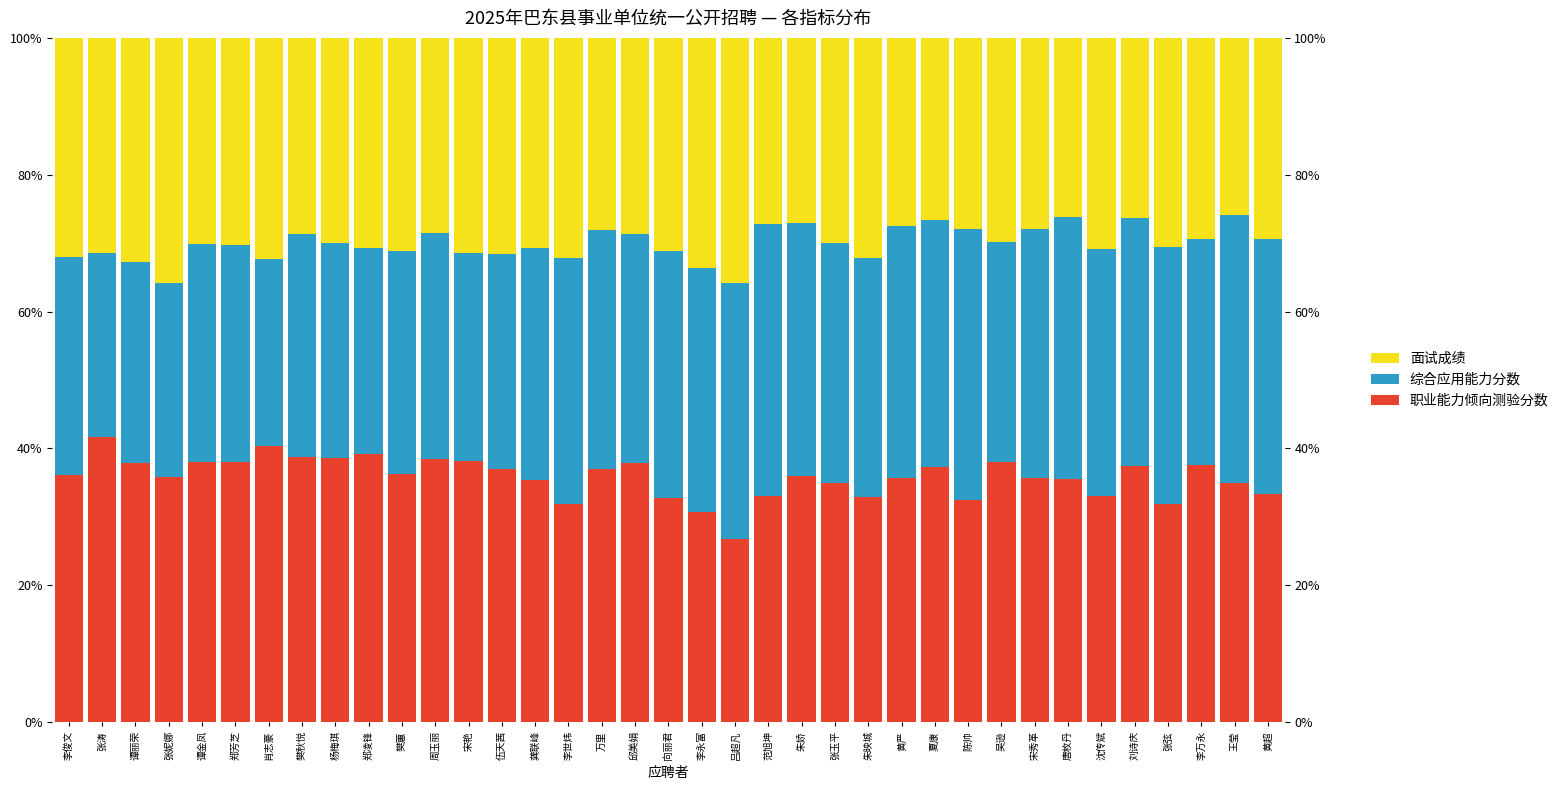

What are all the series names shown in the legend?

职业能力倾向测验分数, 综合应用能力分数, 面试成绩